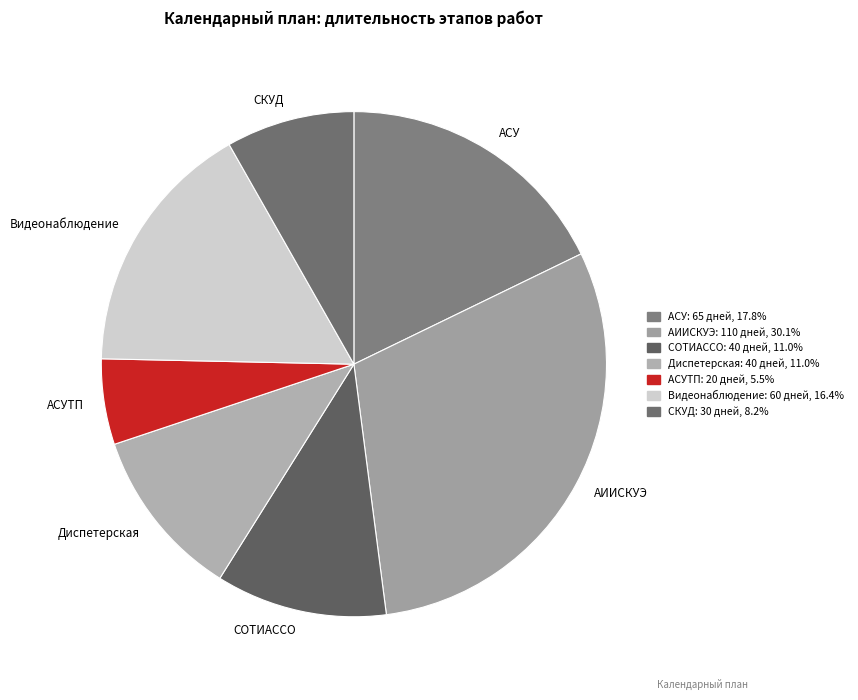

Does СКУД account for over 50% of the chart?

No